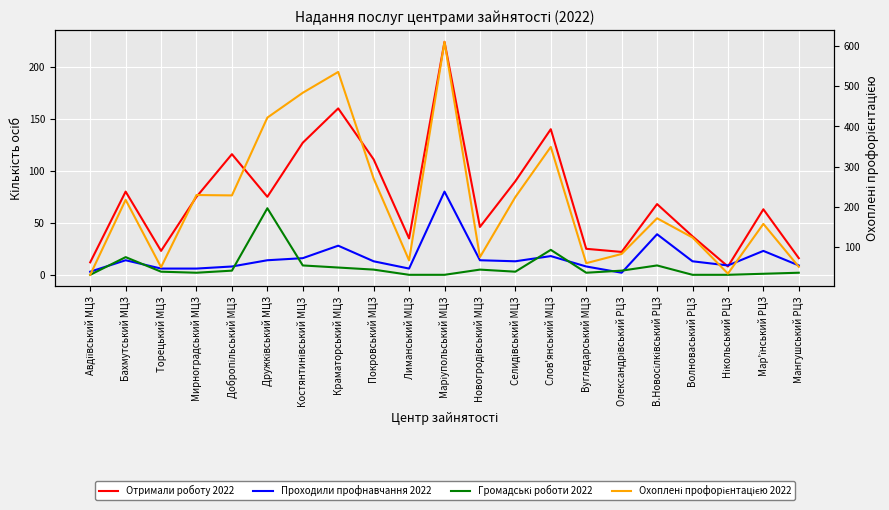

True or false: Отримали роботу 2022 and Охоплені профорієнтацією 2022 cross at least once.

False